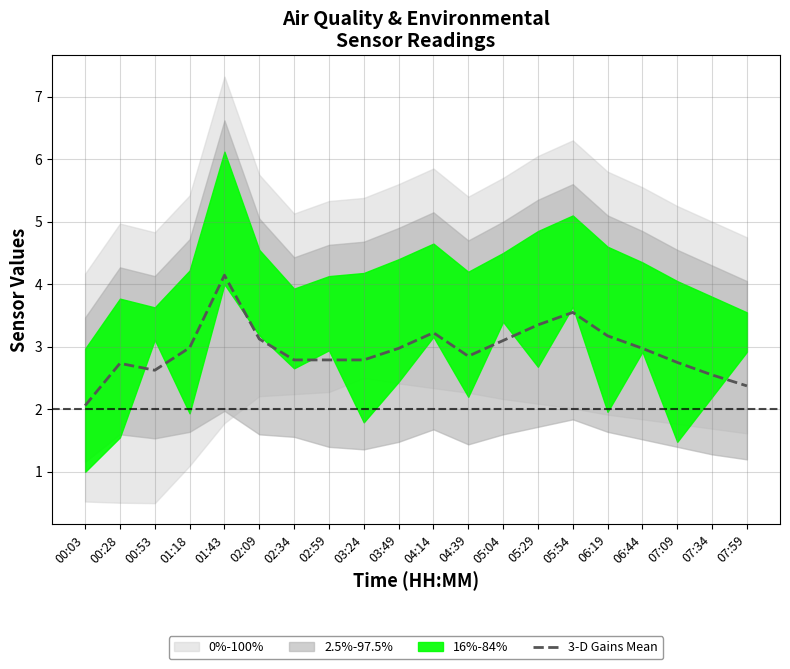

Where is the data nearest to the value 3?

01:18